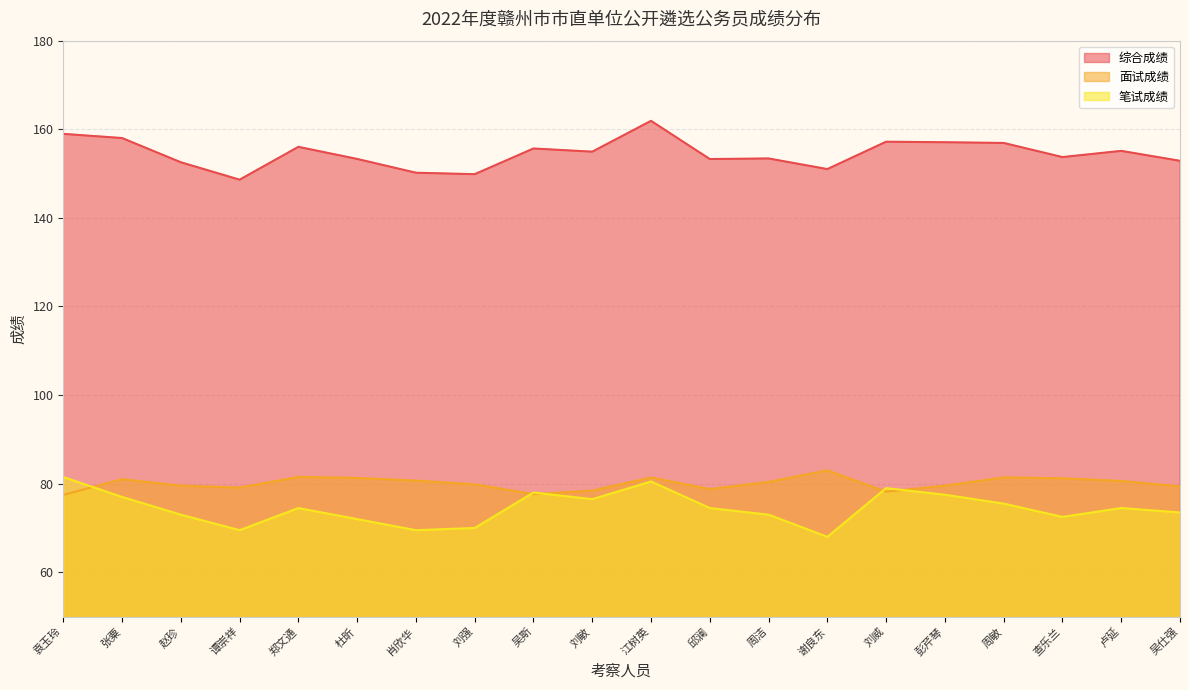

How many series are shown in this chart?

3